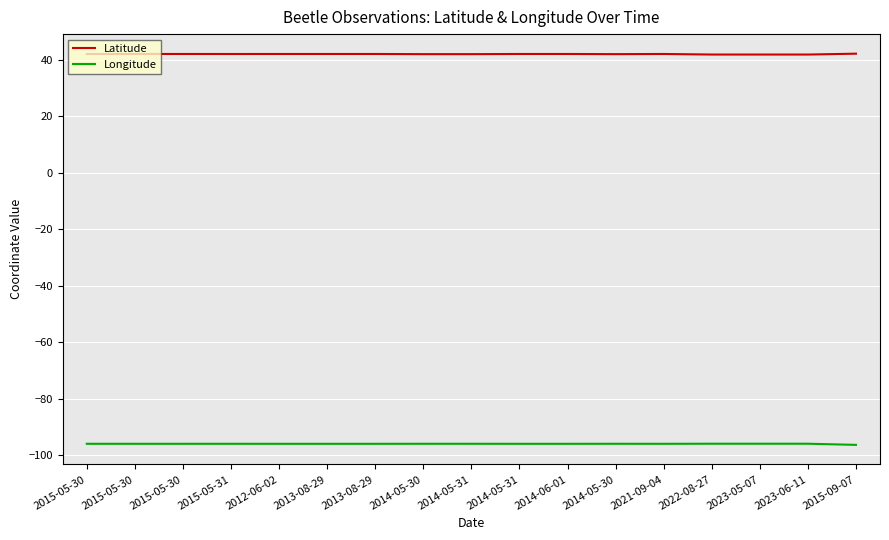

Is this an area chart (filled region under the line)?

No